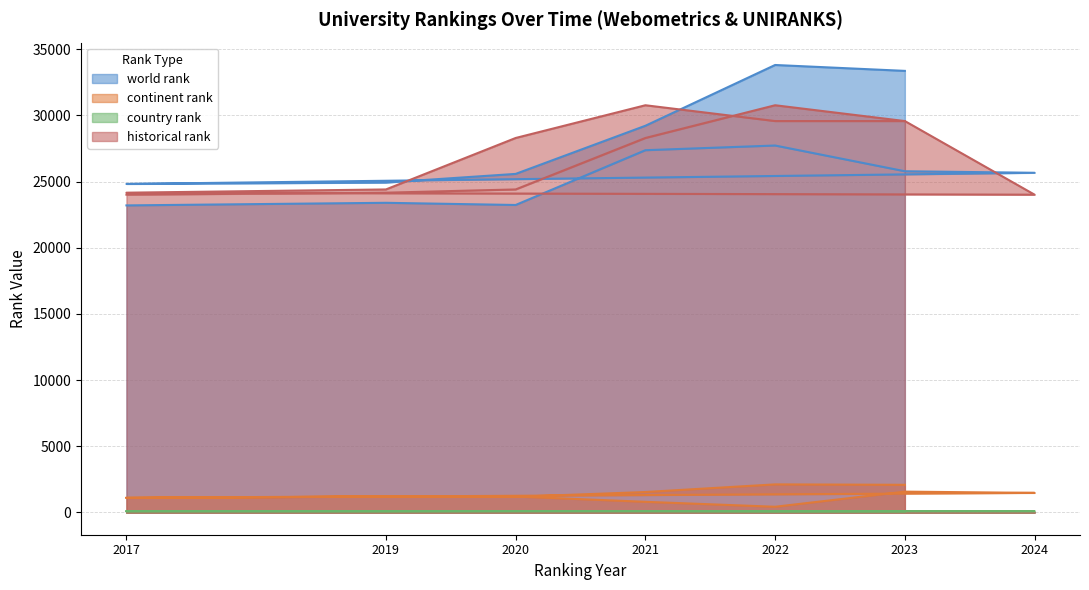

Where is country rank nearest to the value 82?

2019